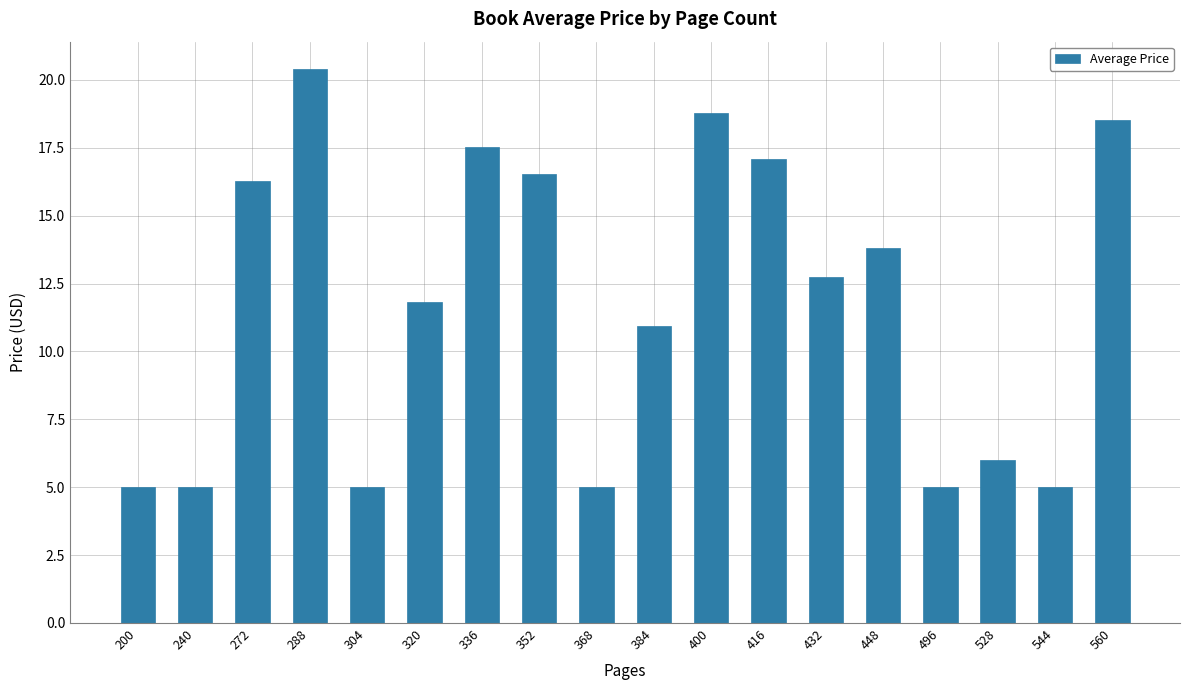

What value does the data have at 336?

17.5